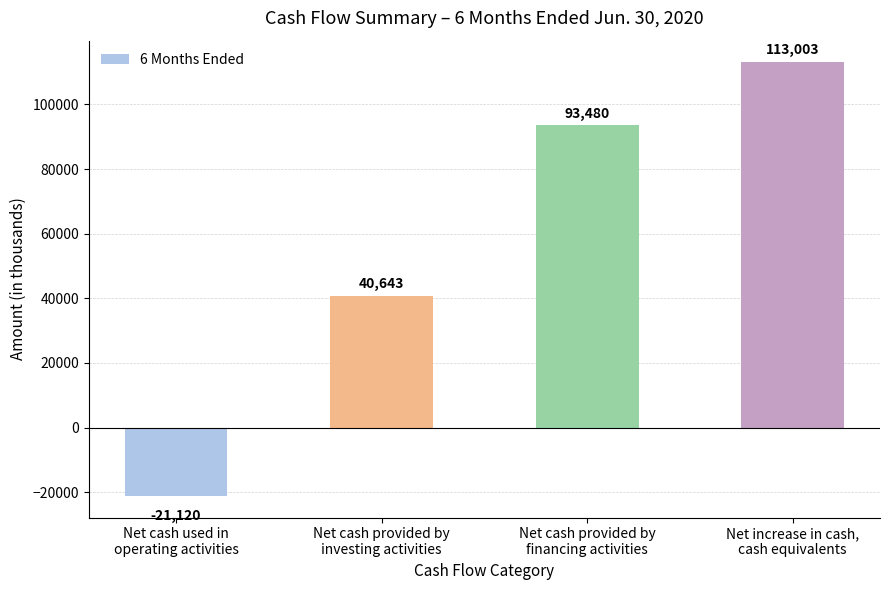

What is the value of the 4th bar from the left?

113003